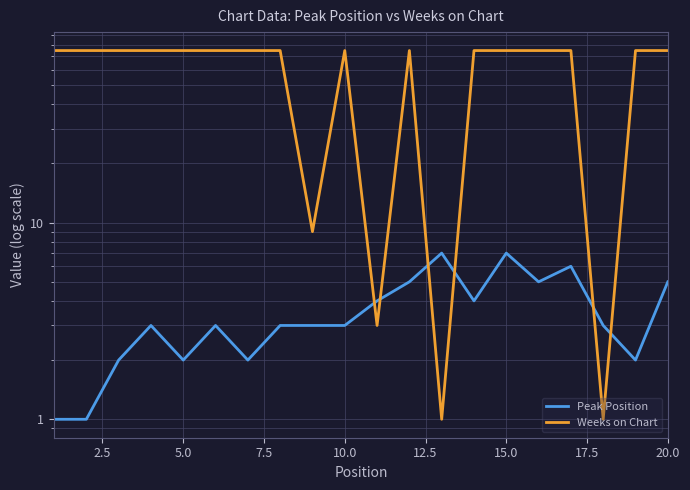

True or false: Peak Position and Weeks on Chart intersect in this chart.

True